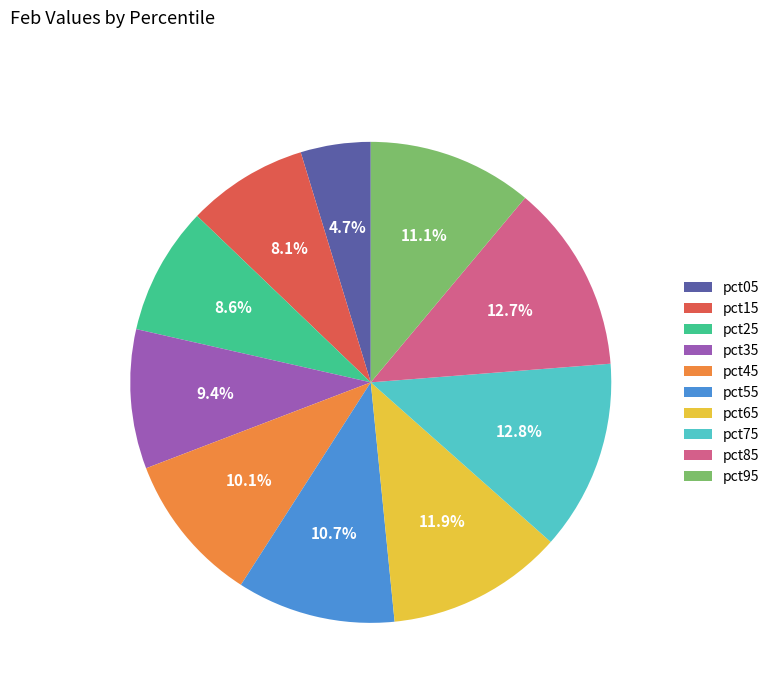

What is the smallest slice in the pie chart?

pct05